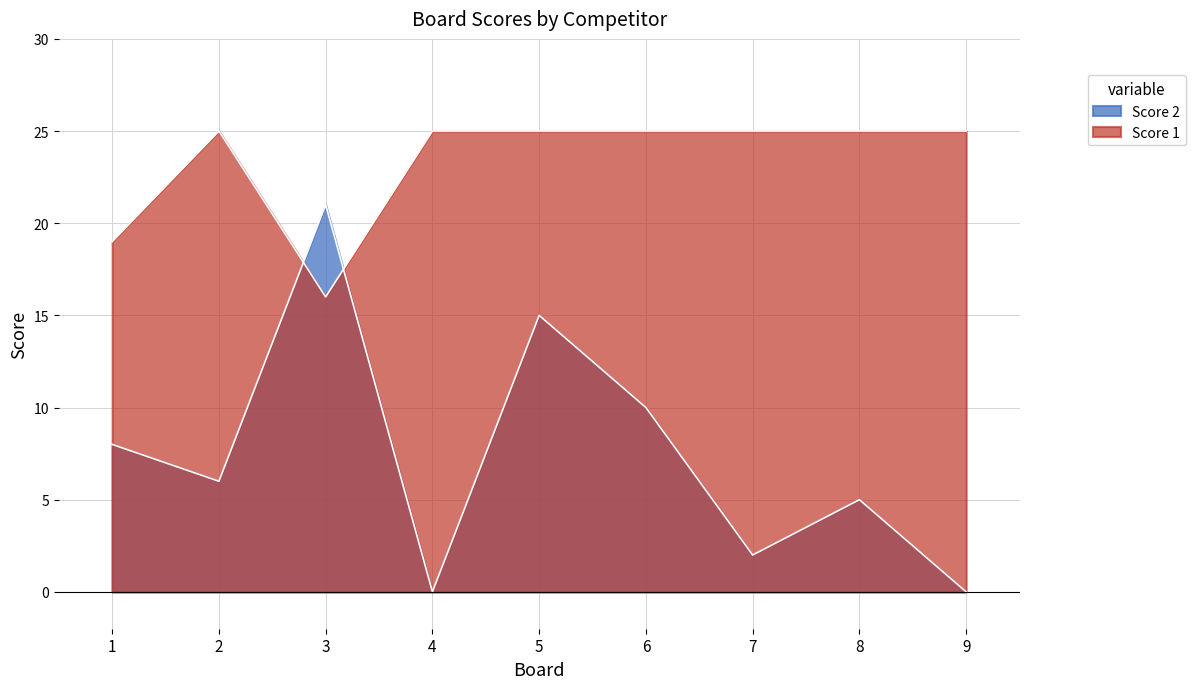

Where do Score 2 and Score 1 first cross each other?

2 and 3